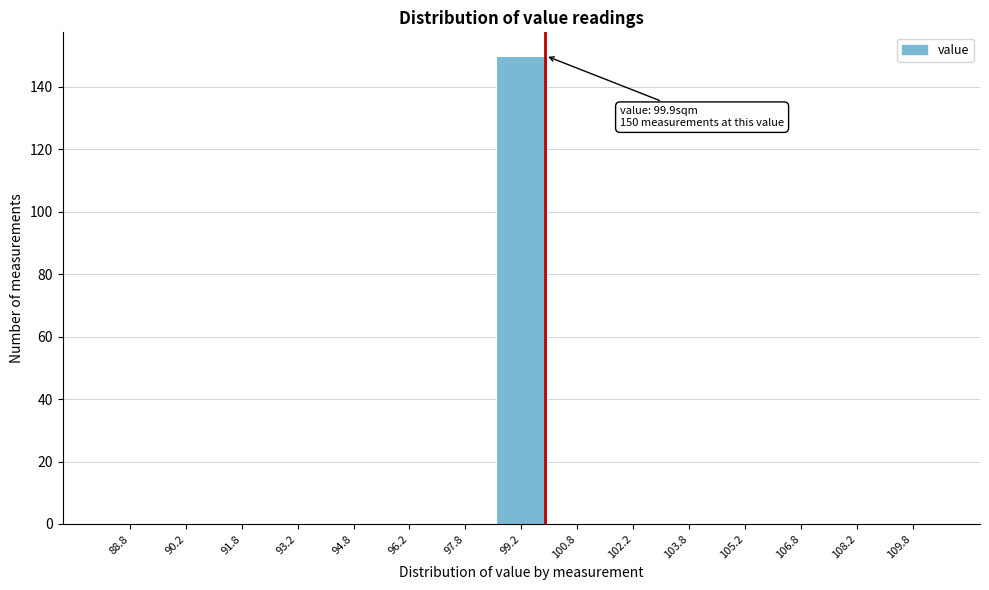

Over which range of the x-axis is the bar tallest?

98.5 to 100.0